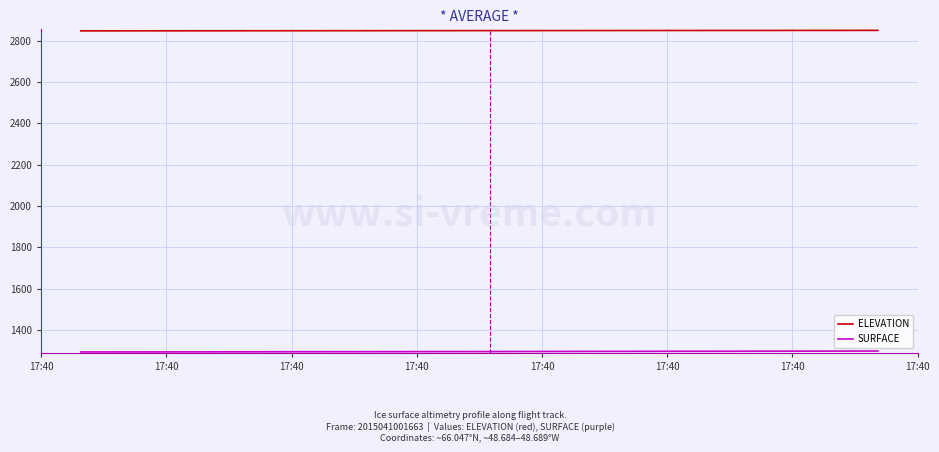

Which series has the largest total across all categories?

ELEVATION